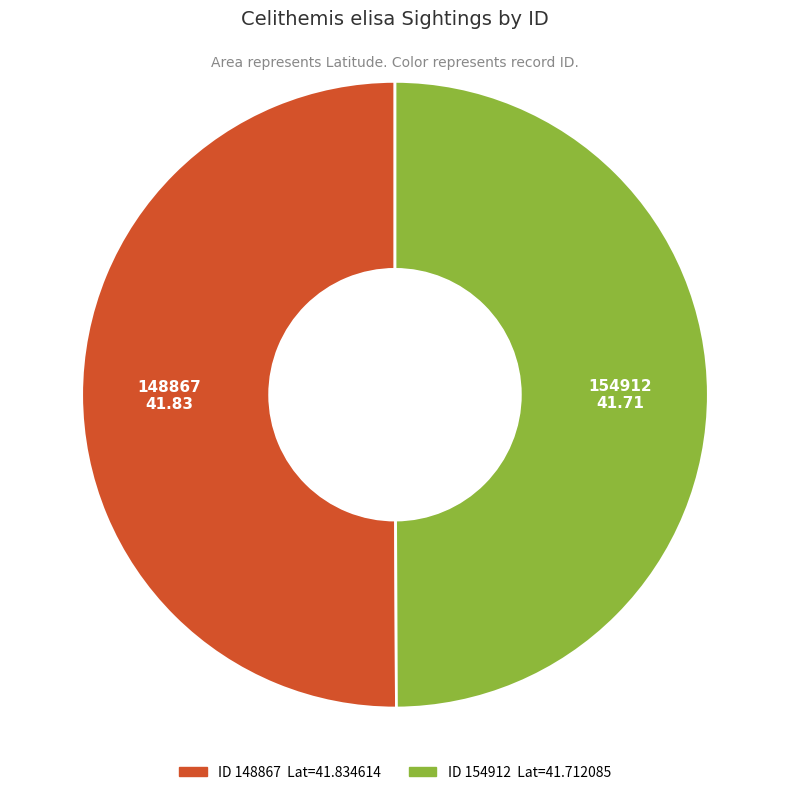

Approximately how many times larger is the value at 148867 compared to 154912?

1.0